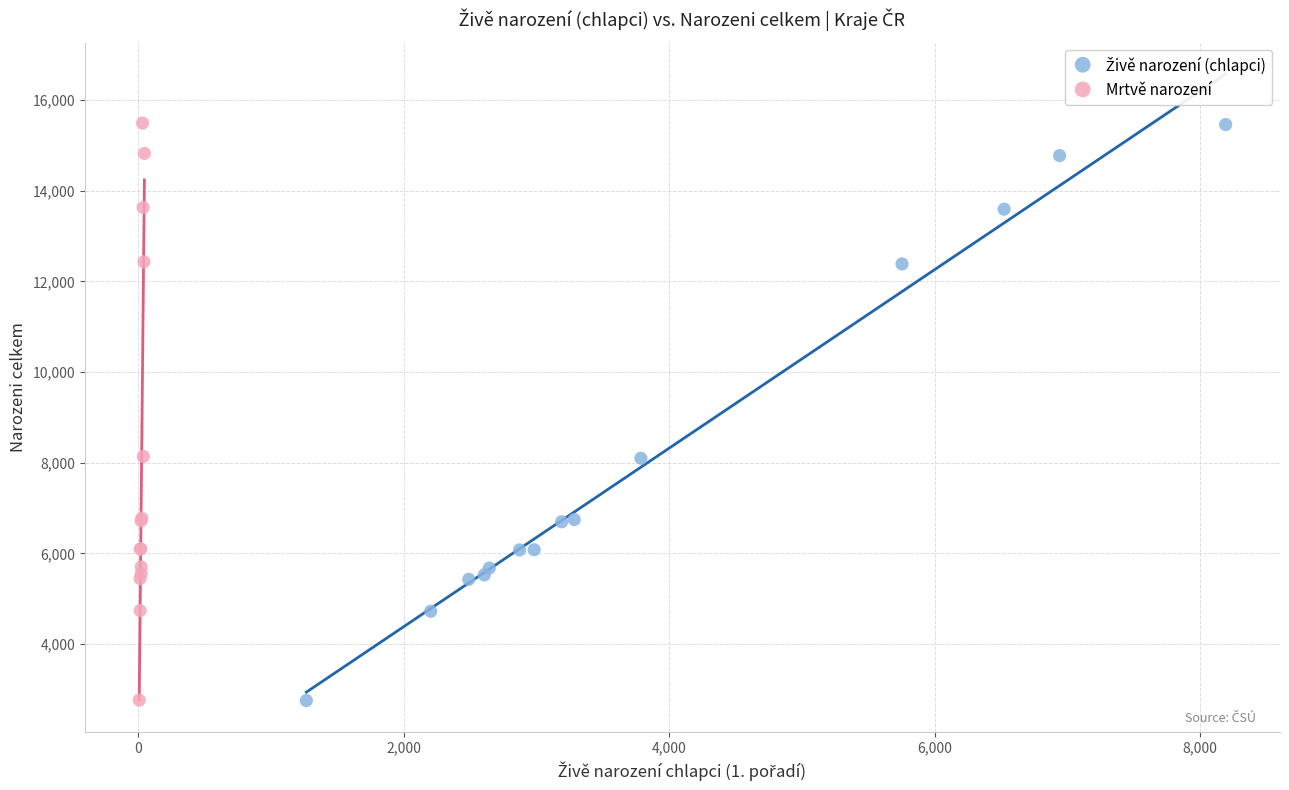

Which series has the largest Y range (max minus min)?

Mrtvě narození